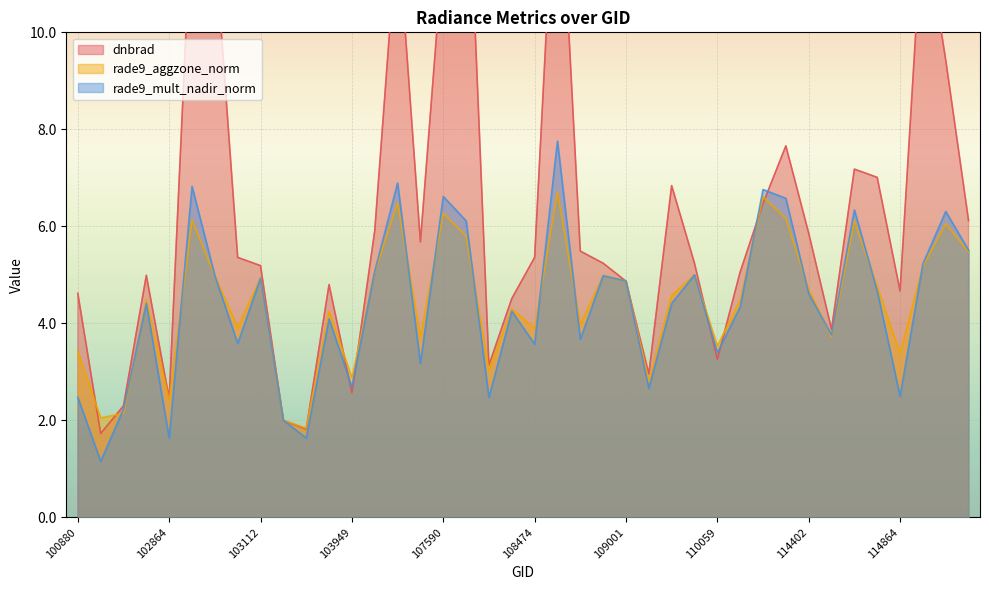

Reading right to left, extract all data points from this chart.

dnbrad: 115221=6.1	114977=9.4	114970=12.4	114864=4.7	114856=7.0	114743=7.2	114628=3.9	114402=5.9	114147=7.7	113976=6.5	110231=5.1	110059=3.3	109884=5.2	109535=6.8	109174=3.0	109001=4.9	108833=5.2	108662=5.5	108486=14.5	108474=5.4	107949=4.5	107774=3.1	107762=14.6	107590=11.7	104190=5.7	104181=12.2	104065=5.9	103949=2.6	103713=4.8	103349=1.8	103230=2.0	103112=5.2	102993=5.4	102984=11.8	102872=12.8	102864=2.5	102744=5.0	102623=2.3	101006=1.7	100880=4.6
rade9_aggzone_norm: 115221=5.5	114977=6.1	114970=5.2	114864=3.4	114856=4.8	114743=6.1	114628=3.7	114402=4.7	114147=6.2	113976=6.6	110231=4.5	110059=3.5	109884=5.0	109535=4.6	109174=2.8	109001=4.9	108833=5.0	108662=4.0	108486=6.7	108474=3.9	107949=4.3	107774=3.0	107762=5.8	107590=6.3	104190=3.7	104181=6.5	104065=5.1	103949=2.9	103713=4.3	103349=1.8	103230=2.0	103112=4.9	102993=3.9	102984=5.0	102872=6.1	102864=2.4	102744=4.5	102623=2.1	101006=2.1	100880=3.4
rade9_mult_nadir_norm: 115221=5.5	114977=6.3	114970=5.2	114864=2.5	114856=4.7	114743=6.3	114628=3.8	114402=4.6	114147=6.6	113976=6.8	110231=4.3	110059=3.4	109884=5.0	109535=4.4	109174=2.7	109001=4.9	108833=5.0	108662=3.7	108486=7.8	108474=3.6	107949=4.3	107774=2.5	107762=6.1	107590=6.6	104190=3.2	104181=6.9	104065=5.1	103949=2.7	103713=4.1	103349=1.6	103230=2.0	103112=4.9	102993=3.6	102984=5.0	102872=6.8	102864=1.6	102744=4.4	102623=2.2	101006=1.2	100880=2.5